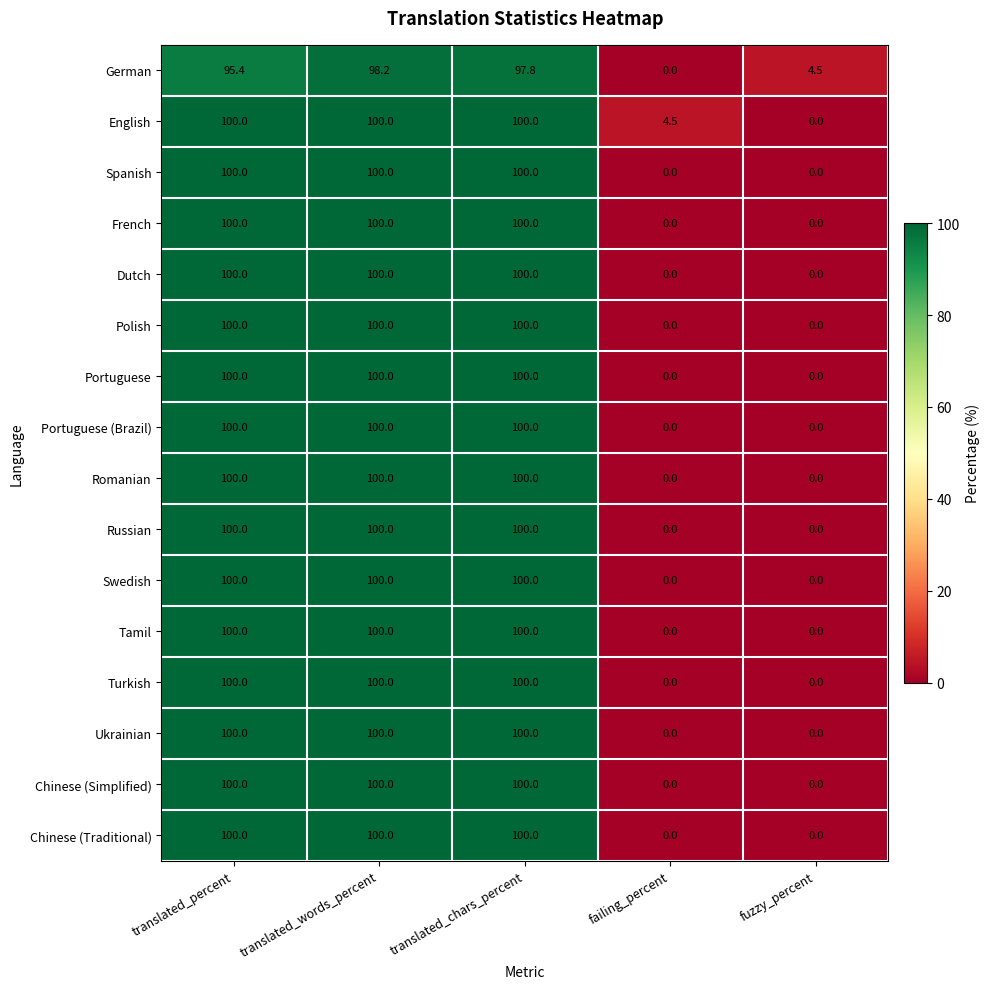

At which category is the sum across all series the highest?

translated_words_percent